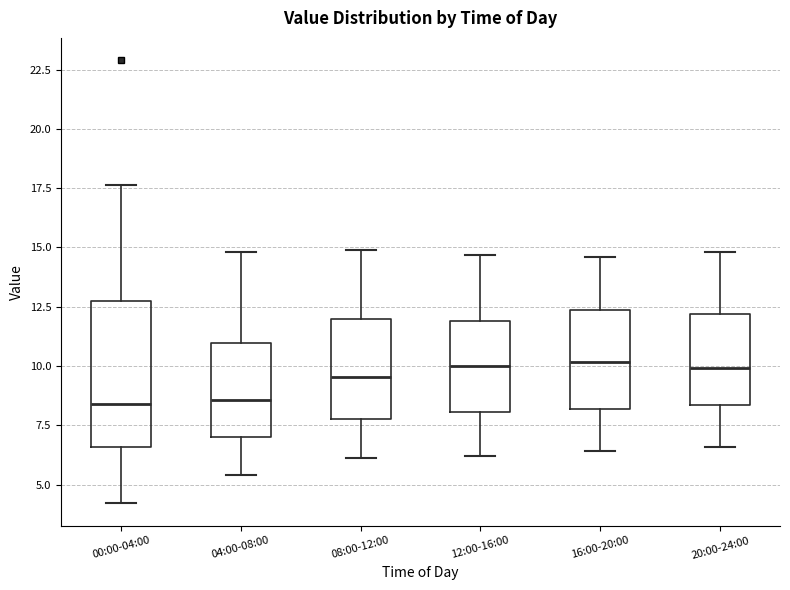

Where is the lower edge of the box for 00:00-04:00 on the y-axis? The values are not printed on the chart, so give them approximately, as read against the axis.

6.5